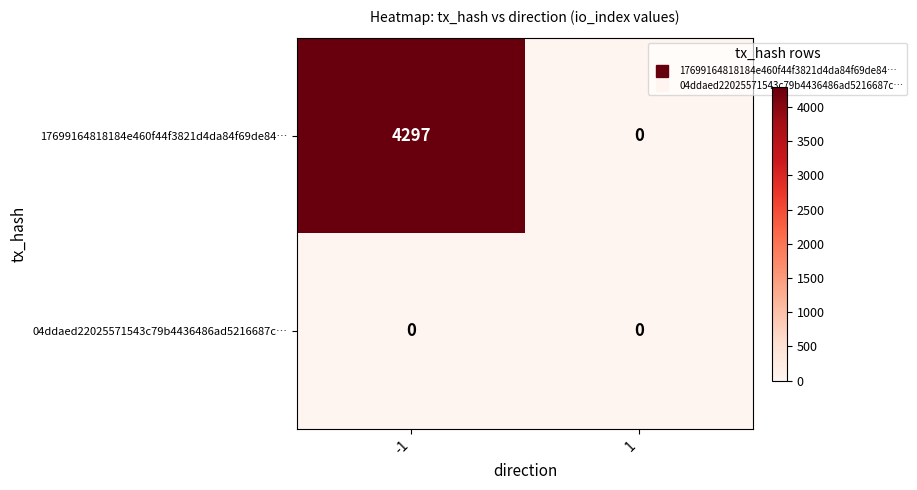

Which series has the largest range (max minus min)?

17699164818184e460f44f3821d4da84f69de84…